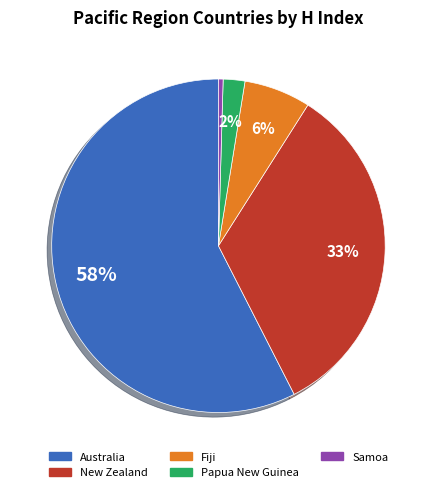

Which category has the biggest portion of the pie?

Australia